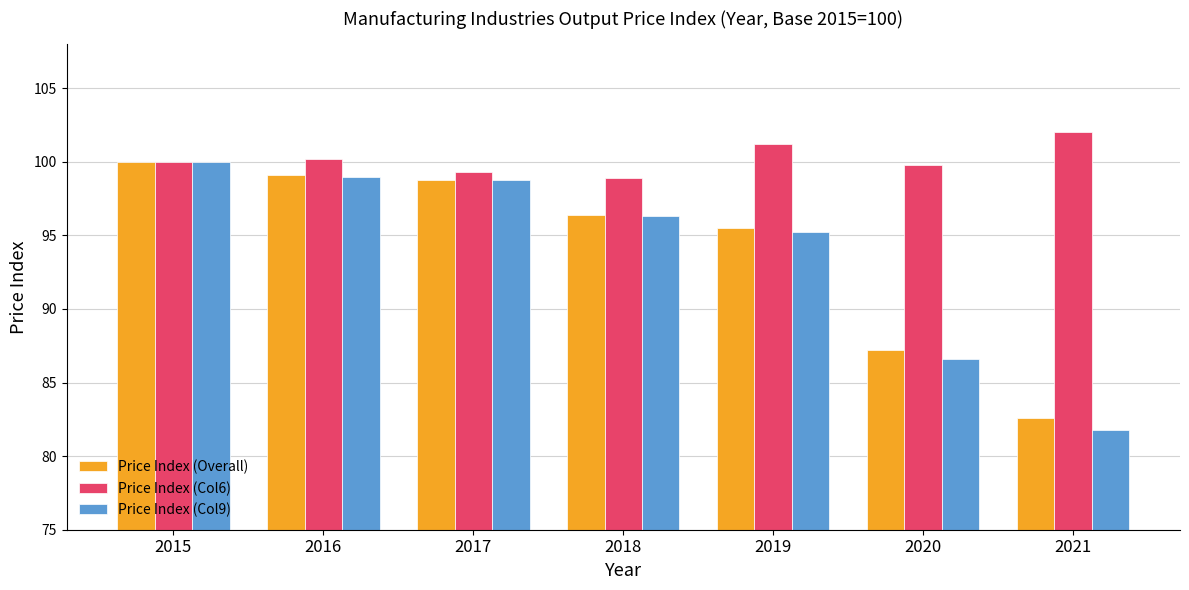

Reading left to right, list all the values displayed in this chart.

Price Index (Overall): 100.0	99.1	98.8	96.4	95.5	87.2	82.6
Price Index (Col6): 100.0	100.2	99.3	98.9	101.2	99.8	102.0
Price Index (Col9): 100.0	99.0	98.8	96.3	95.2	86.6	81.8